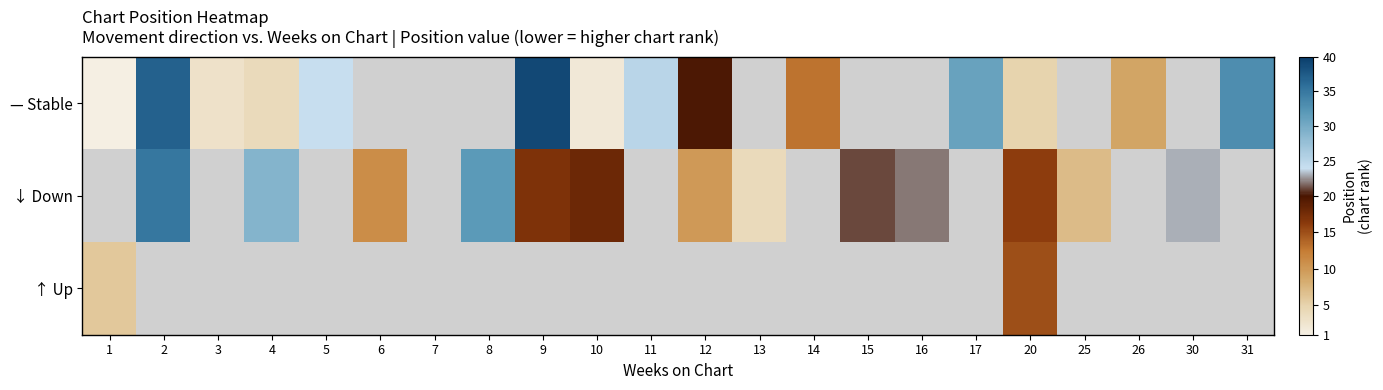

At how many categories does at least one series exceed 18?

12